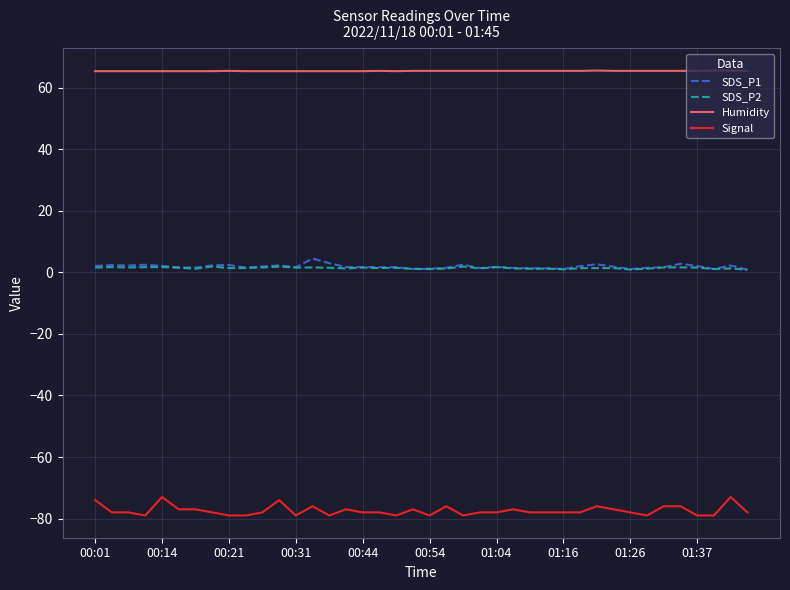

True or false: Signal and SDS_P2 intersect in this chart.

False